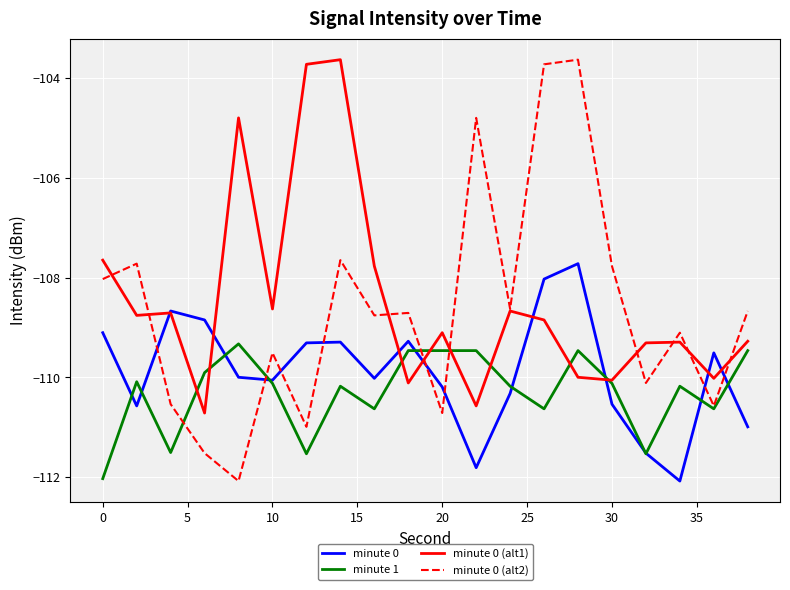

True or false: minute 0 (alt2) and minute 0 cross at least once.

True